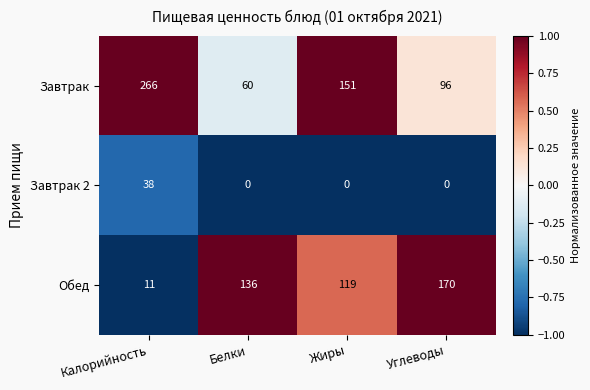

Reading left to right, list all the values displayed in this chart.

Завтрак: Калорийность=266	Белки=60	Жиры=151	Углеводы=96
Завтрак 2: Калорийность=38	Белки=0	Жиры=0	Углеводы=0
Обед: Калорийность=11	Белки=136	Жиры=119	Углеводы=170